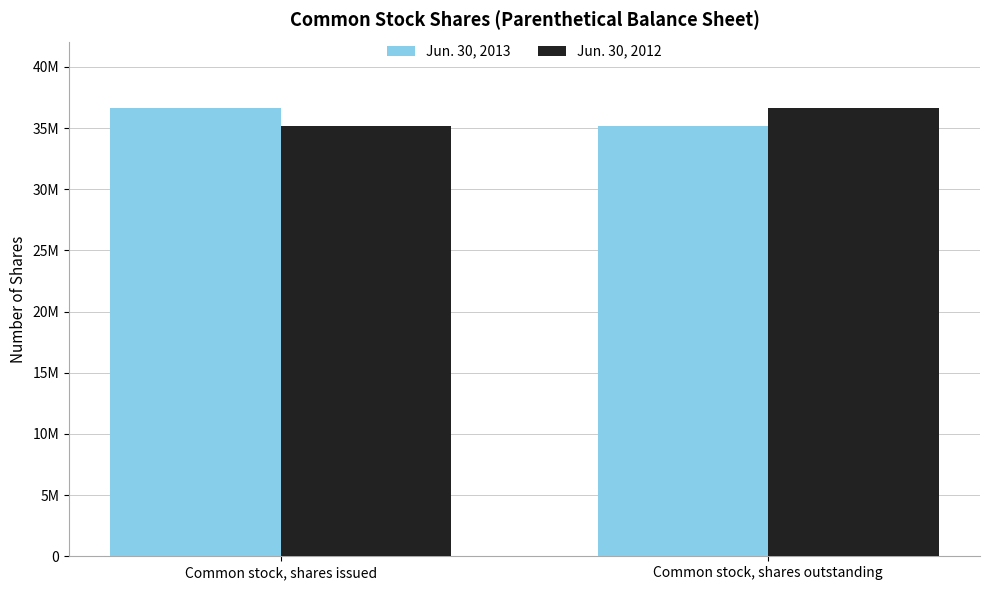

Which series has the largest range (max minus min)?

Jun. 30, 2013